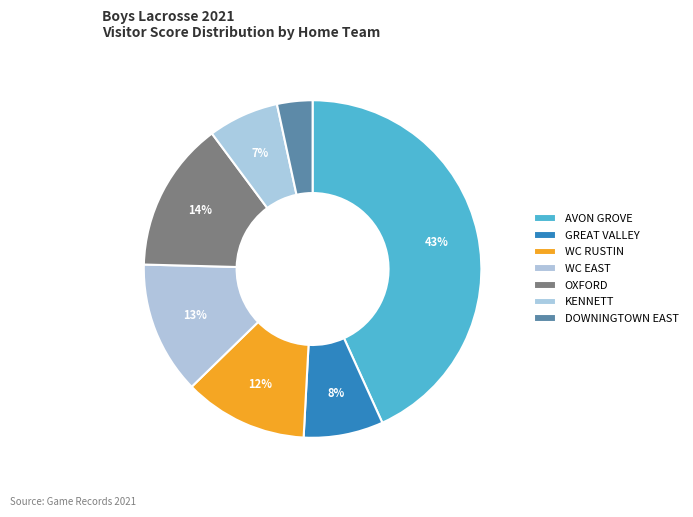

How many slices are in this pie chart?

7